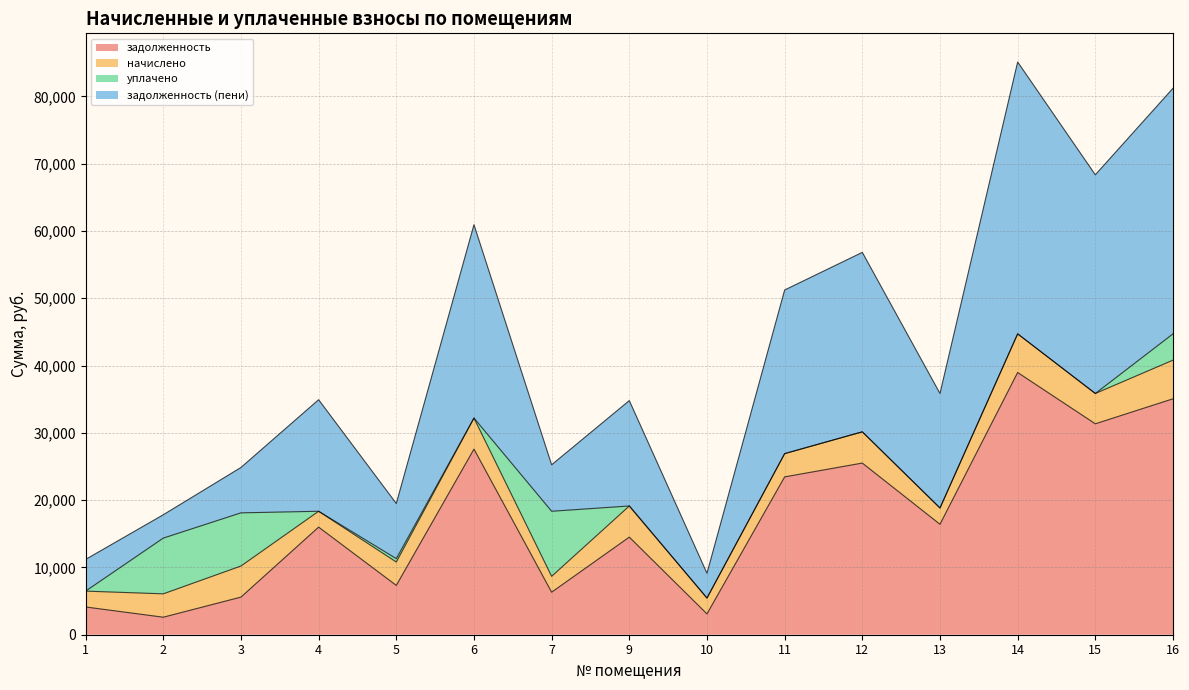

What is the sum of the задолженность values at 1 and 6?

31703.1